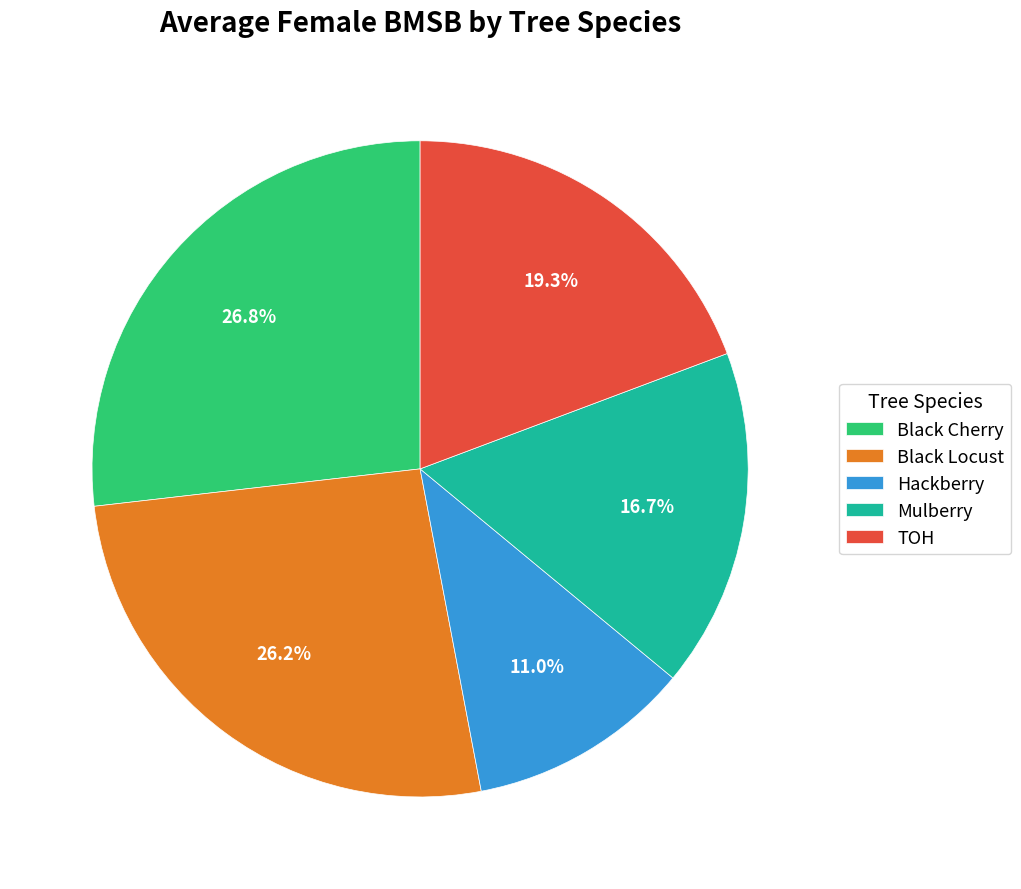

How many segments does this pie chart have?

5